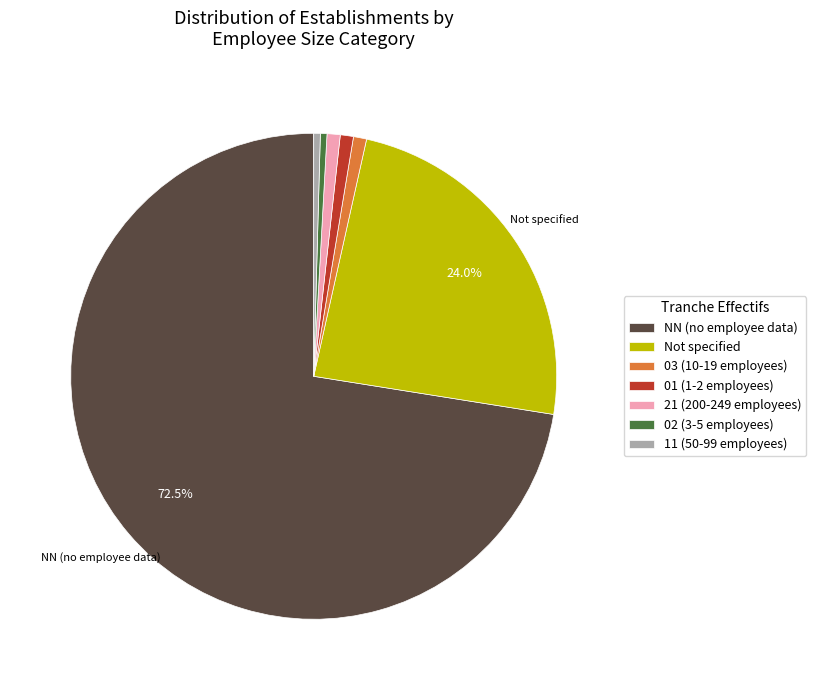

Which slice is the largest?

NN (no employee data)